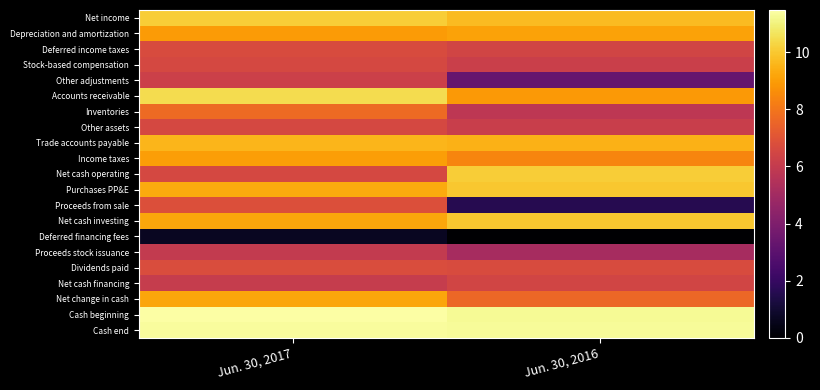

At how many categories does at least one series exceed 8?

2